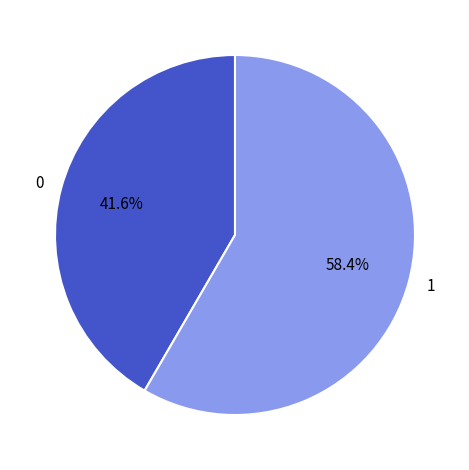

Is the sum of 0 and 1 greater than half?

Yes